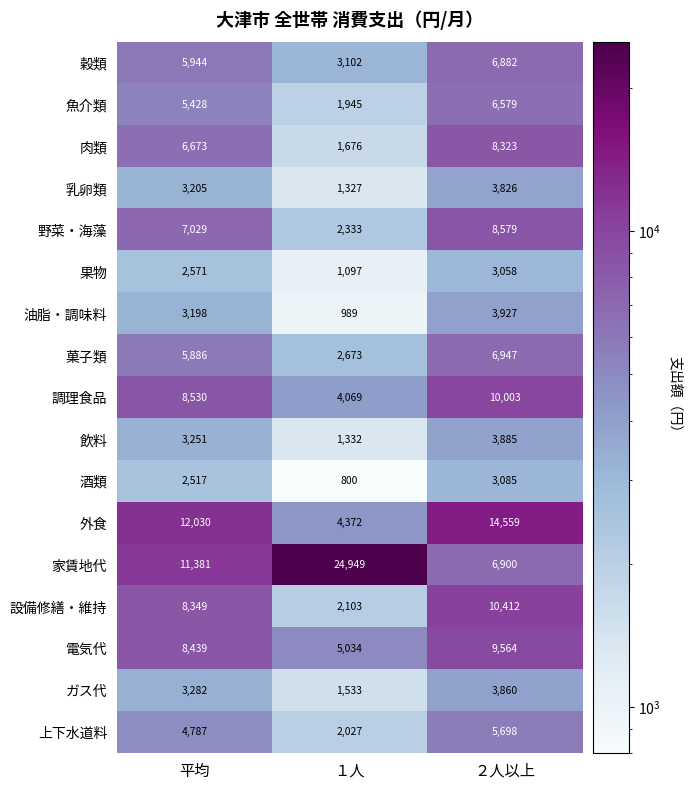

Which series changed the most between １人 and ２人以上?

家賃地代